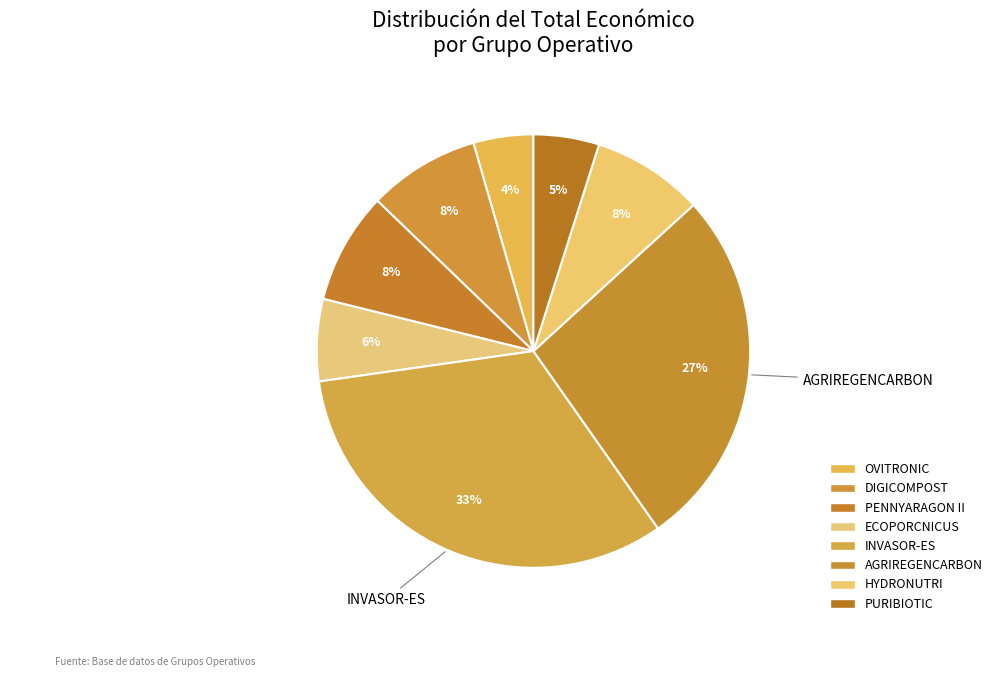

Count the number of slices in the pie.

8